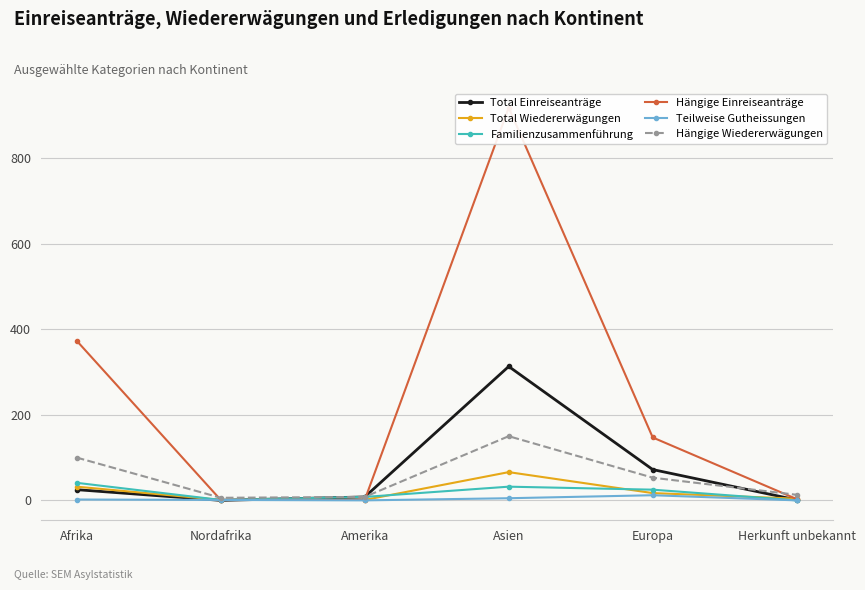

What is the difference between the maximum and second lowest values in the Hängige Wiedererwägungen series?

142